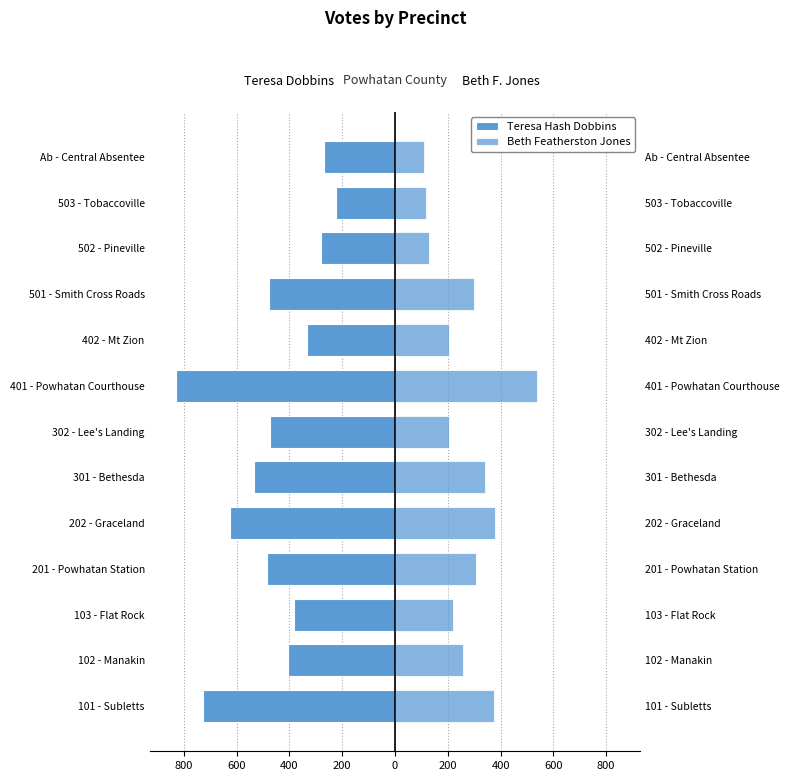

The value of Teresa Hash Dobbins at 301 - Bethesda is -857. True or false?

False